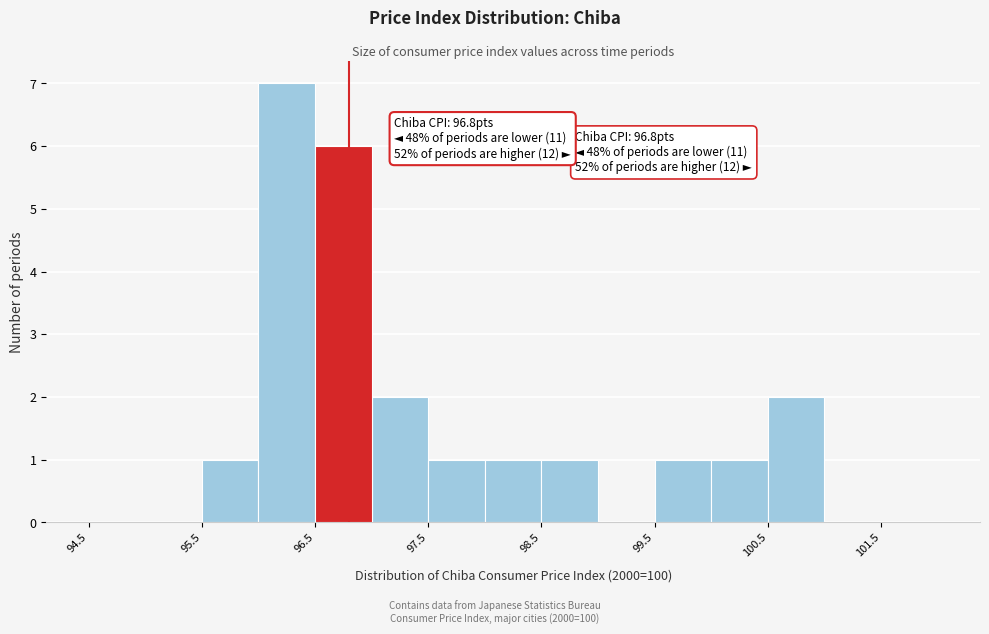

Which range on the x-axis has the tallest bar?

96.0 to 96.5